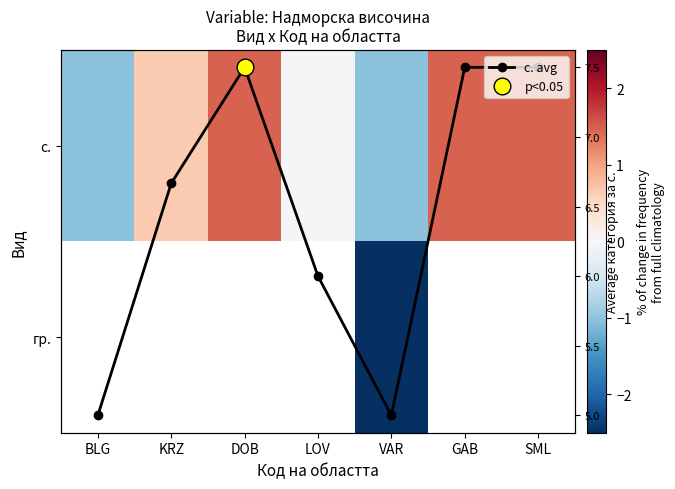

Between BLG and DOB, which series saw the biggest shift?

с.